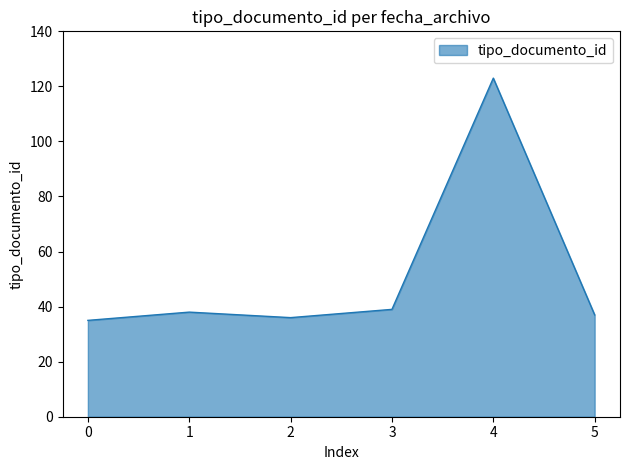

At which category does the data reach its first local peak?

1